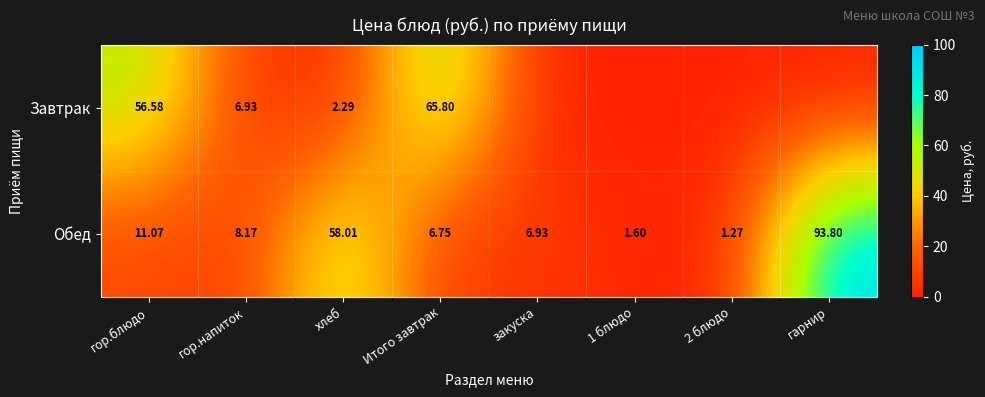

At which label does Обед first exceed 8?

гор.блюдо